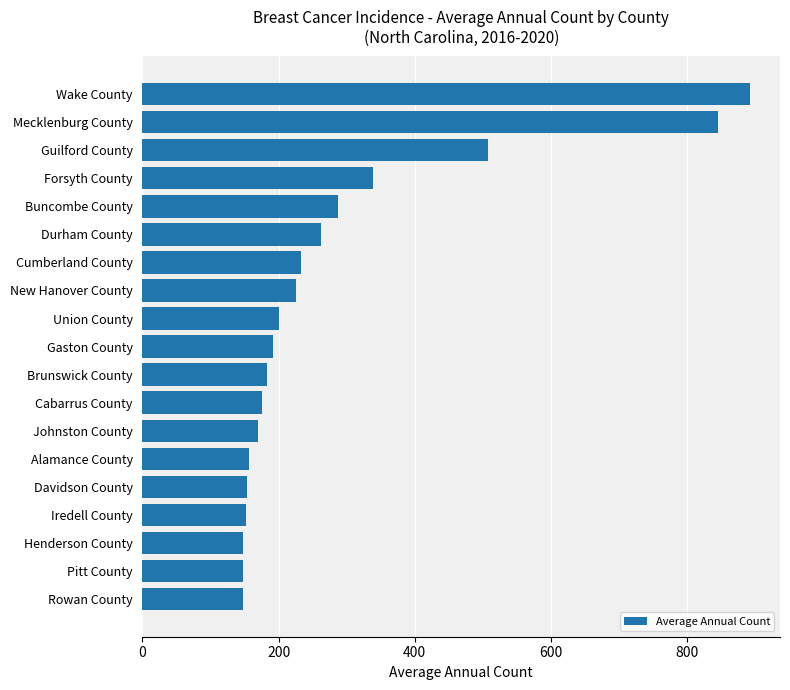

What is the smallest value displayed?

147